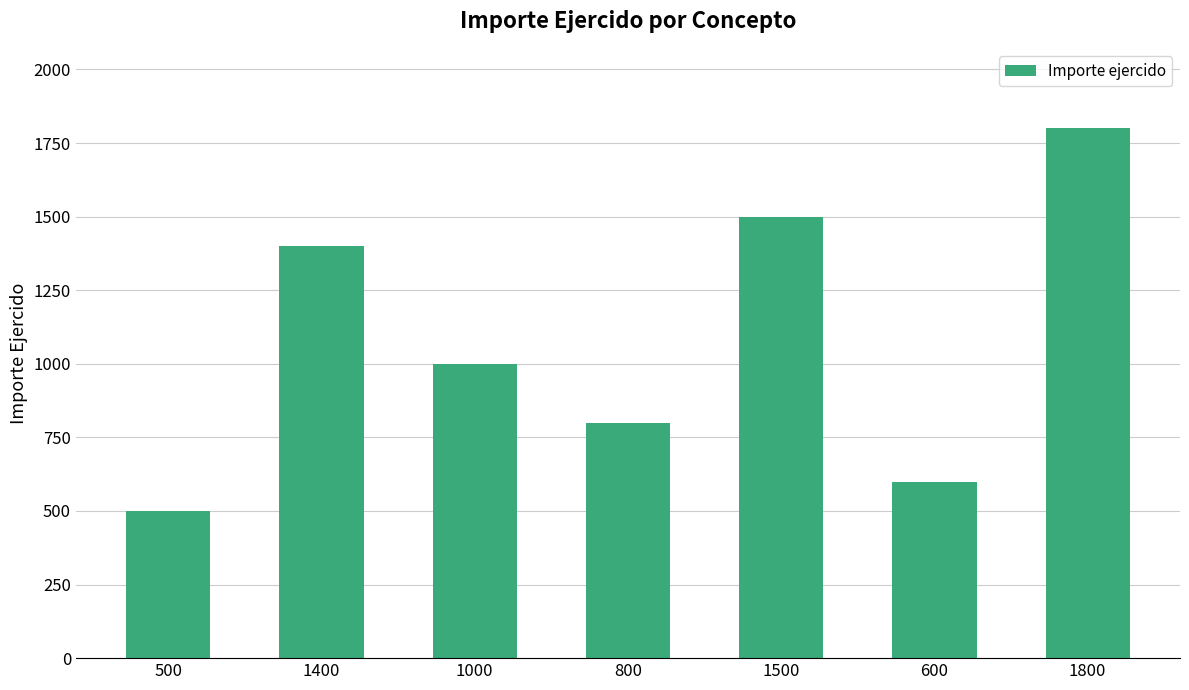

Is it true that the value at 1800 is 1800?

True